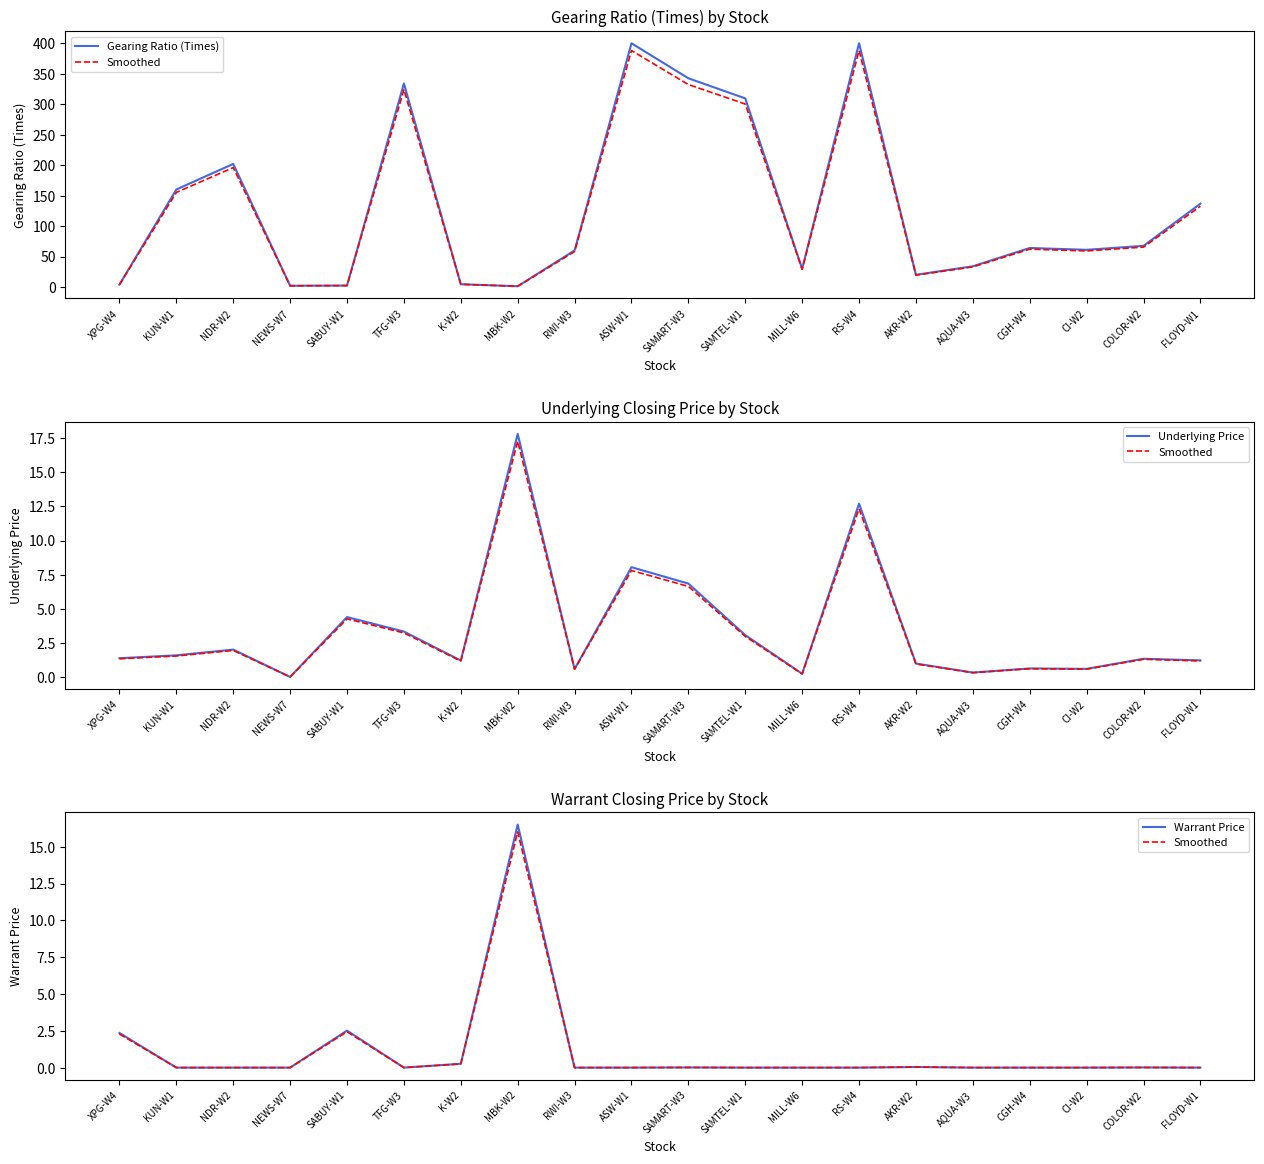

Where does the Underlying Price series first go above 1?

XPG-W4